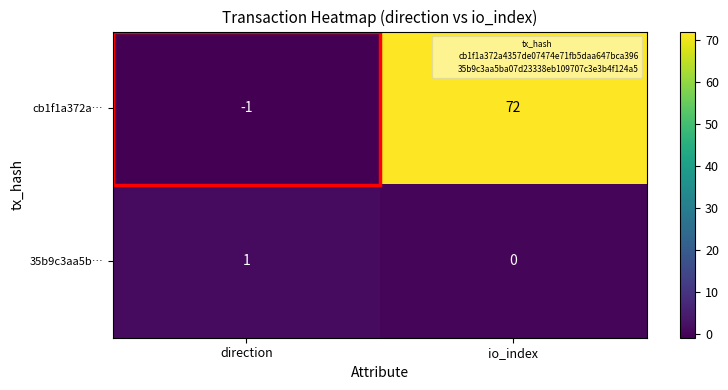

Between direction and io_index, which series saw the biggest shift?

cb1f1a372a…